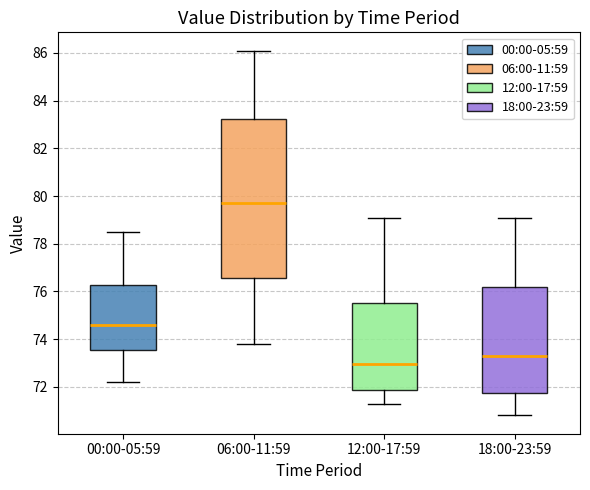

Reading left to right, transcribe this box plot: for each box, give where its median line is, the range the box spans, and where its two whiskers end, as read against the y-axis. The values are not printed on the chart, so give them approximately, as read against the axis.

00:00-05:59: median 74.6, box 73.6 to 76.2, whiskers 72.2 to 78.6
06:00-11:59: median 79.8, box 76.6 to 83.2, whiskers 73.8 to 86.2
12:00-17:59: median 73.0, box 71.8 to 75.6, whiskers 71.4 to 79.2
18:00-23:59: median 73.4, box 71.8 to 76.2, whiskers 70.8 to 79.2